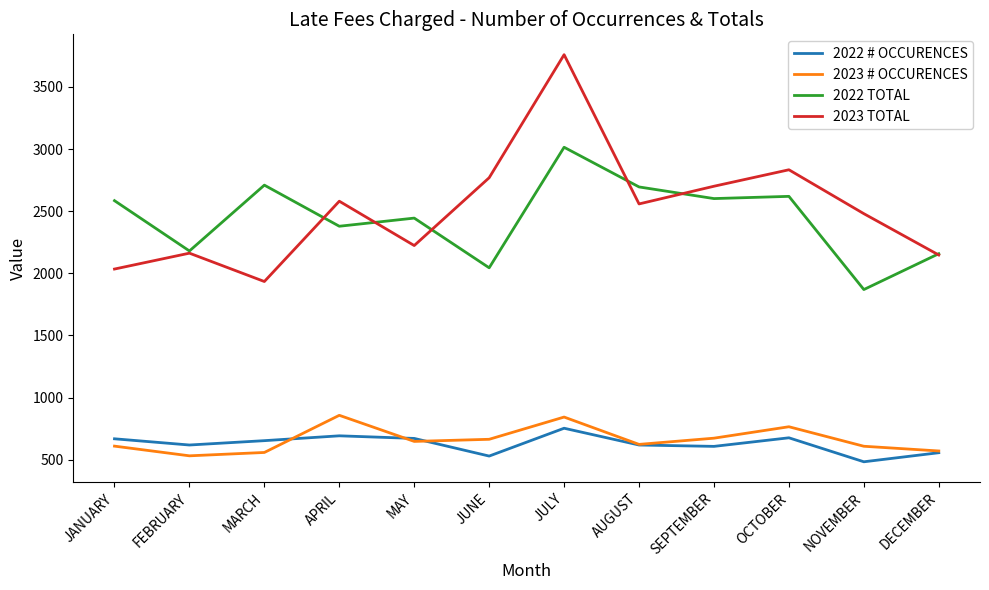

What is the greatest value displayed?

3759.4